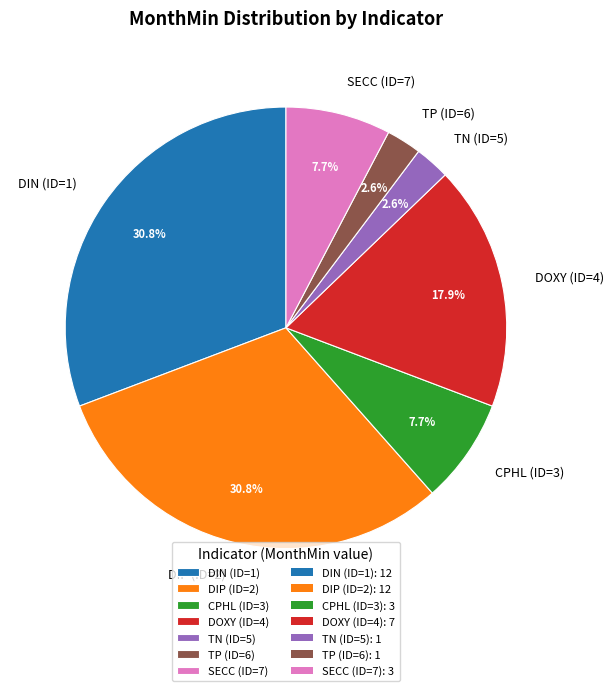

What percentage is NOT represented by DIN (ID=1)?

69.2%